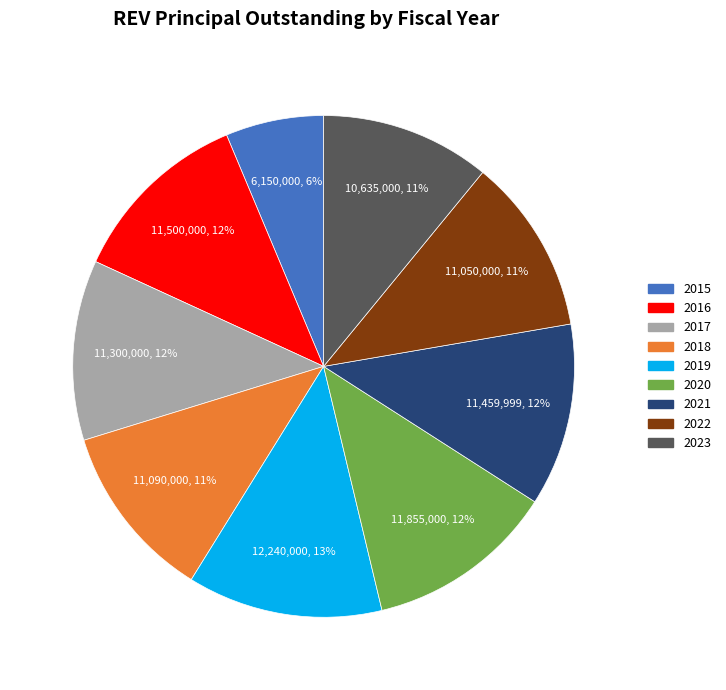

To the nearest percent, what is the combined percentage of 2016 and 2015?

18%